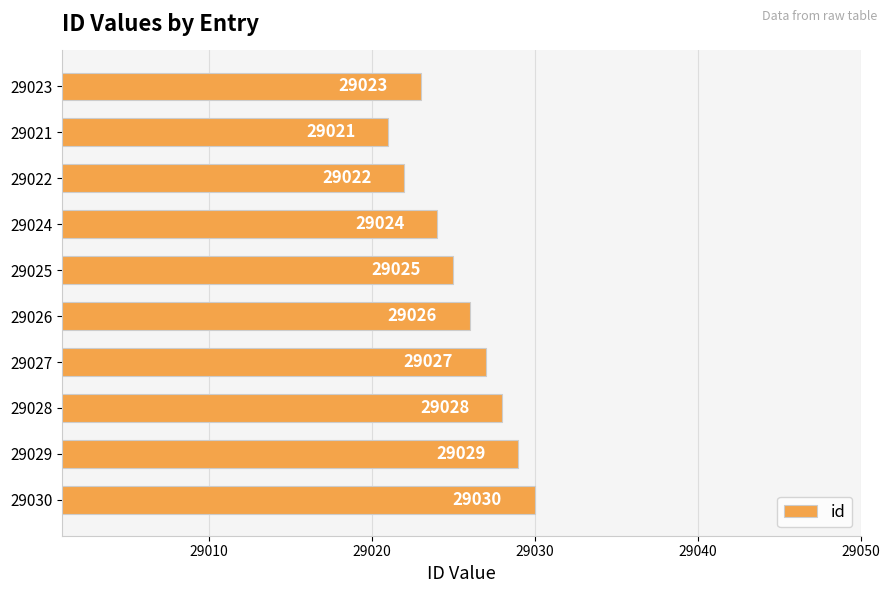

Reading bottom to top, list all the values displayed in this chart.

29030	29029	29028	29027	29026	29025	29024	29022	29021	29023